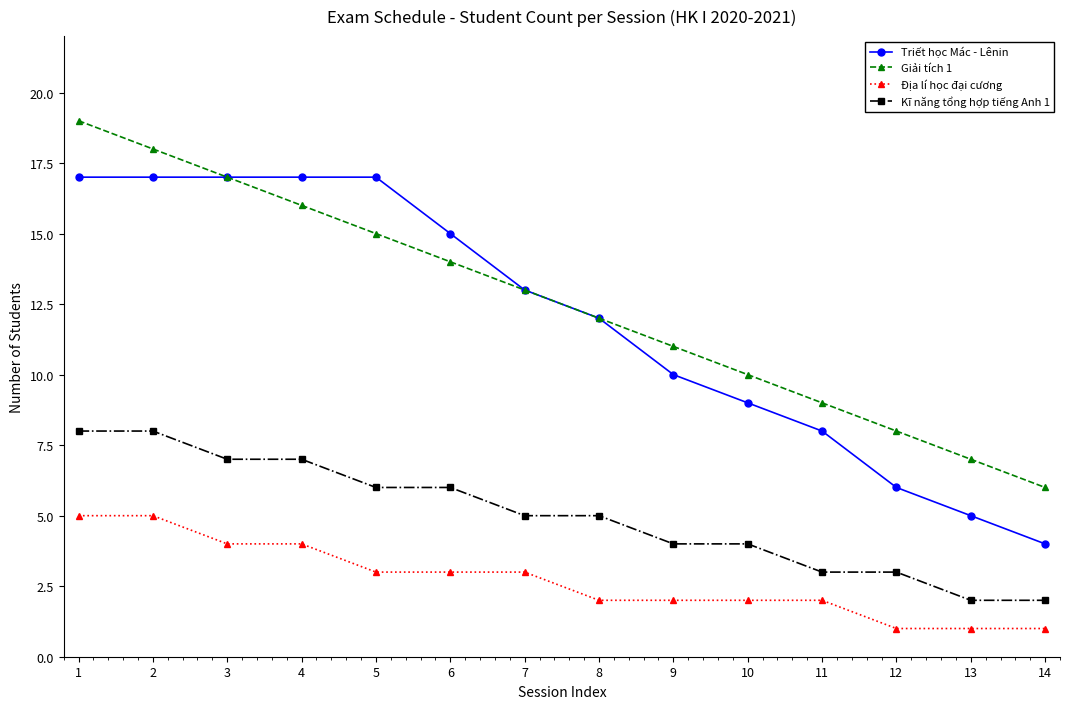

How many distinct data groups are displayed?

4